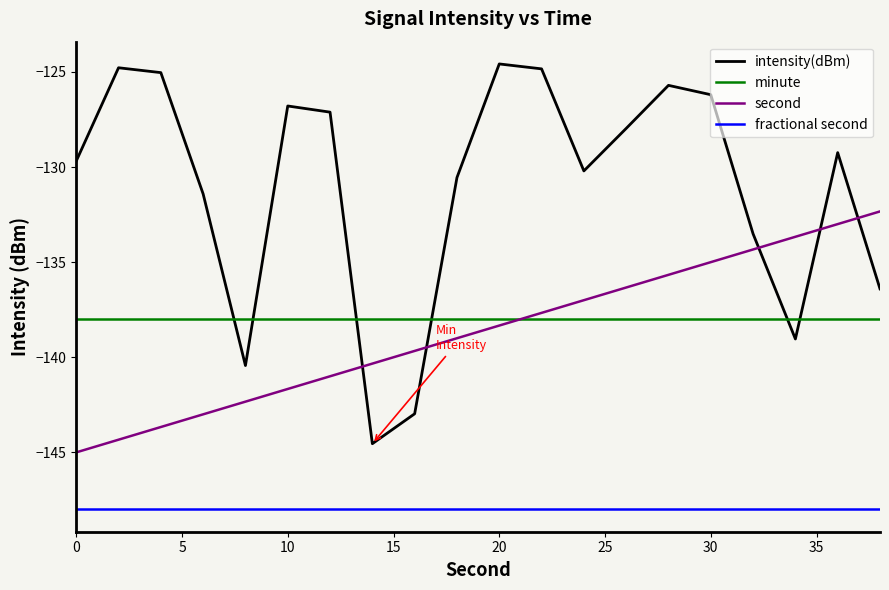

List the series in order of their peak value, lowest first.

fractional second, minute, second, intensity(dBm)